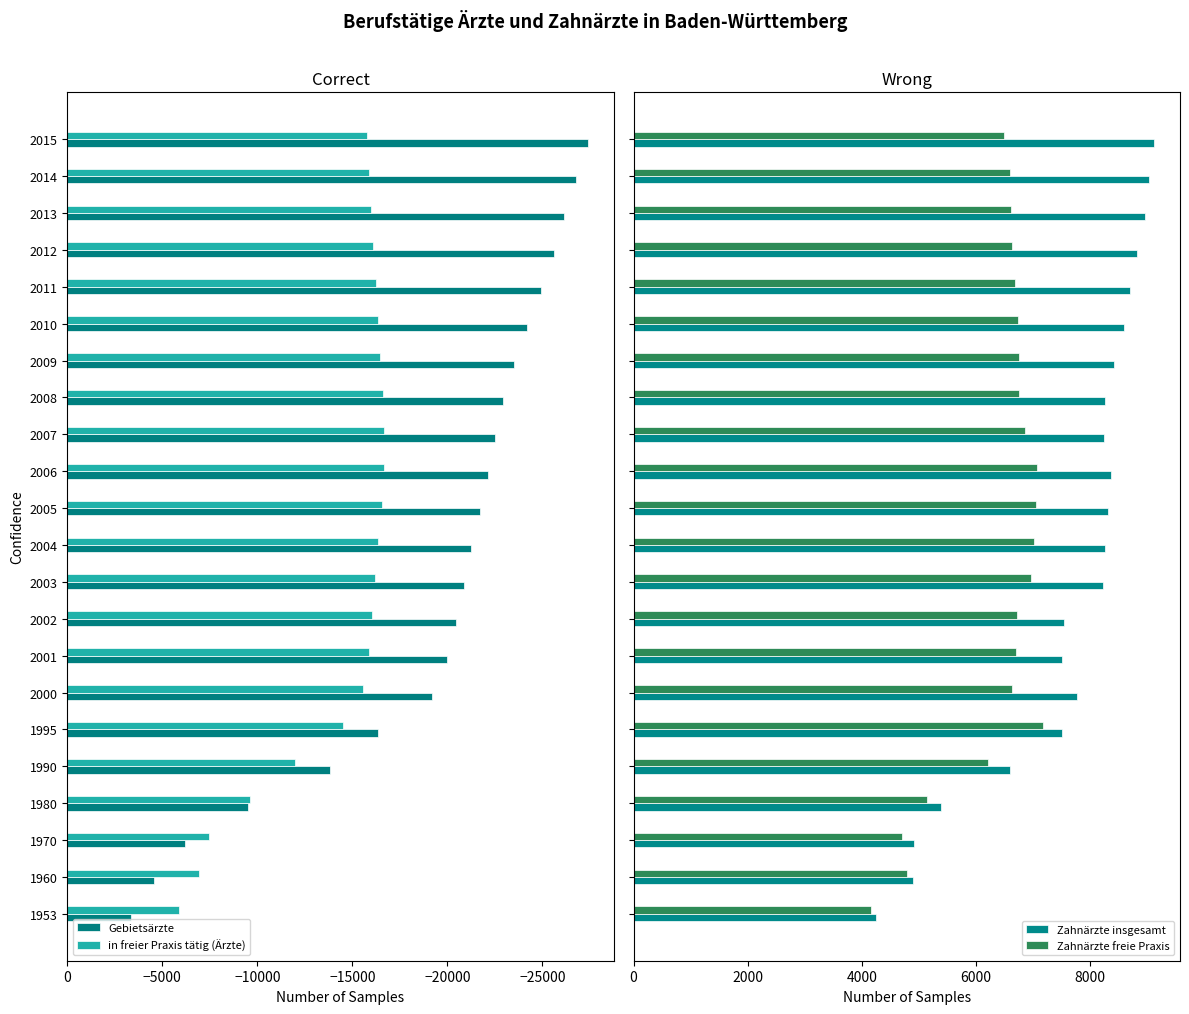

How many data points in Zahnärzte freie Praxis are above 6706?

10